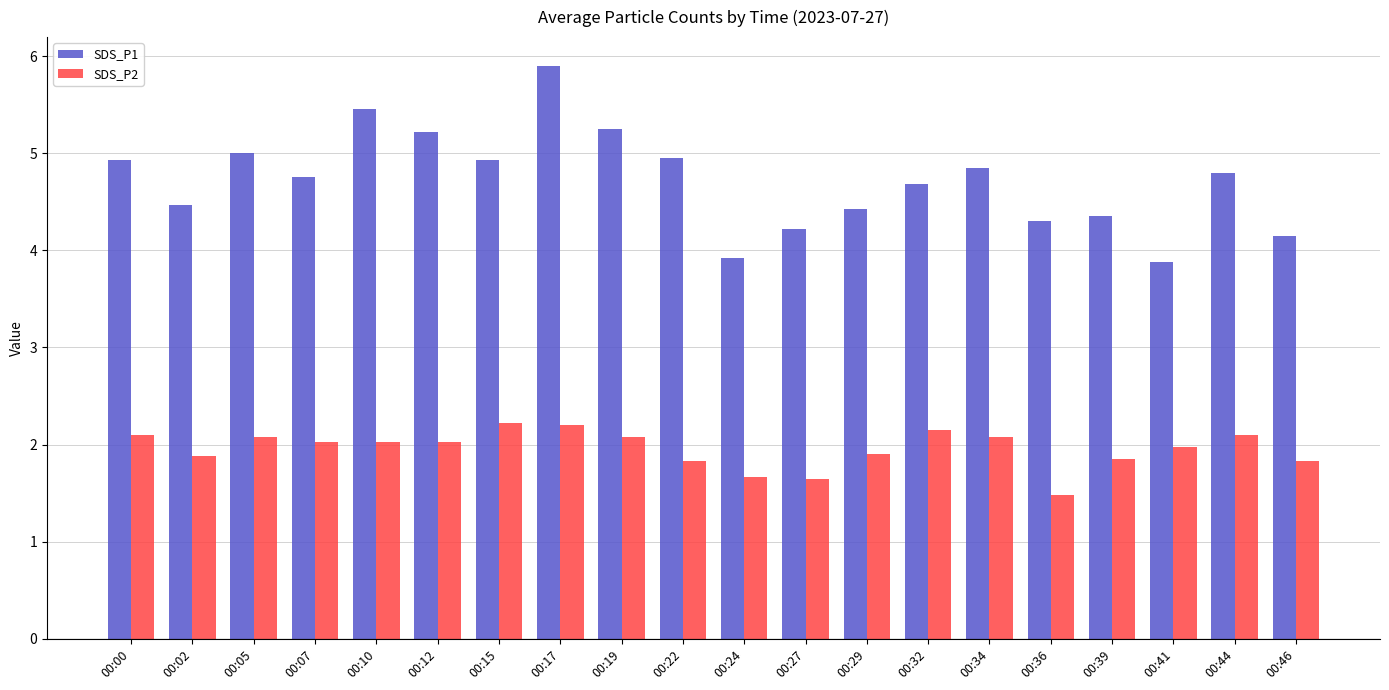

How many bars are there in each group?

2